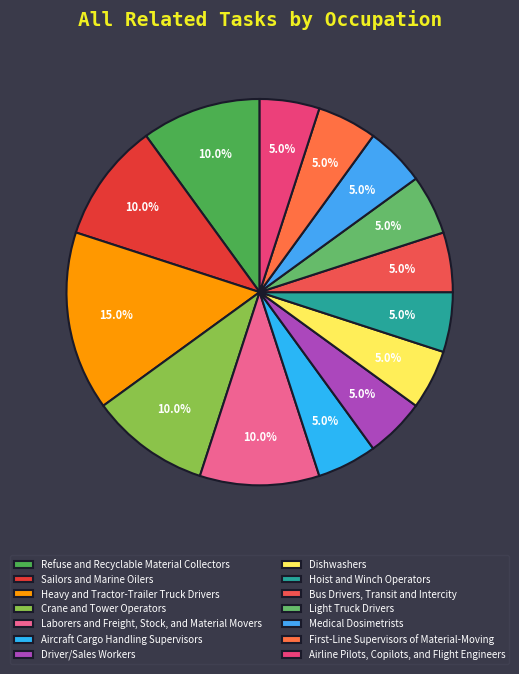

What percentage is the Light Truck Drivers slice, to the nearest percent?

5%